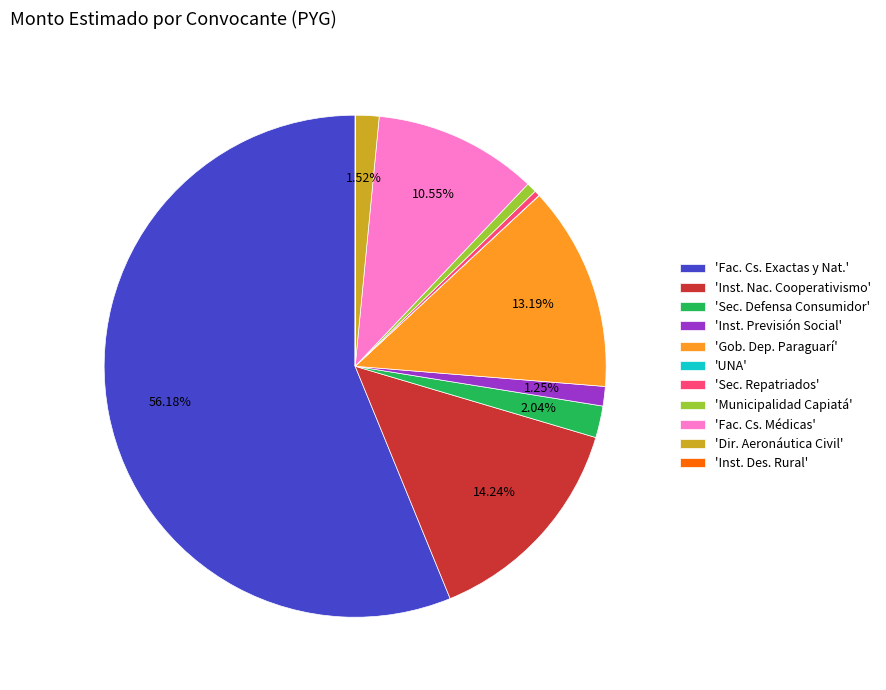

Which slice is the largest?

'Fac. Cs. Exactas y Nat.'